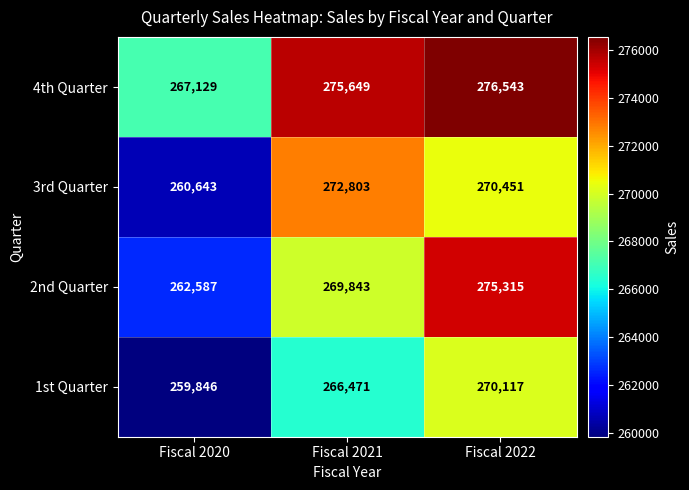

What is the approximate value of 4th Quarter at Fiscal 2022, to the nearest 100?

276500